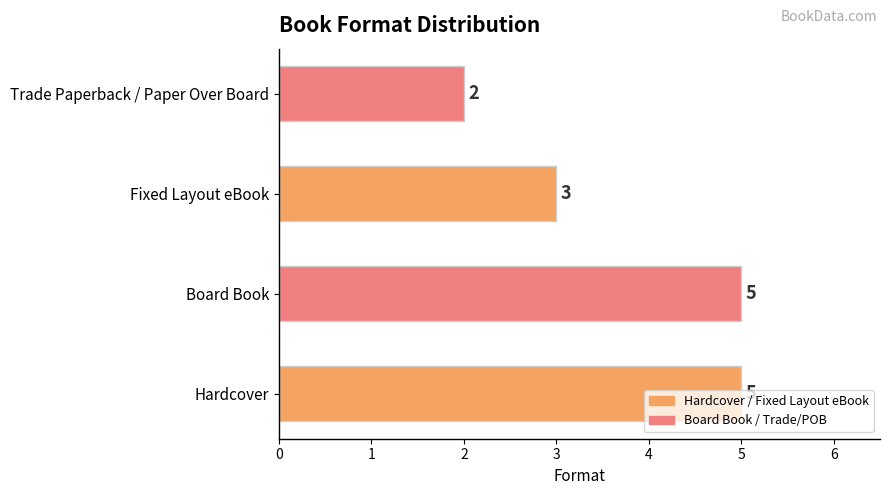

True or false: the data shows 3 at Fixed Layout eBook.

True